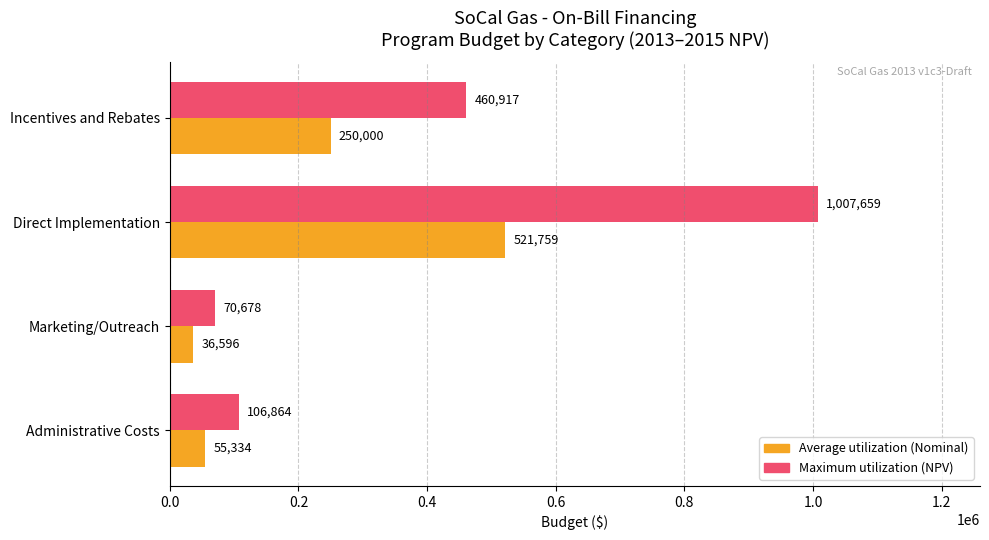

Which category has the highest value across all series?

Direct Implementation